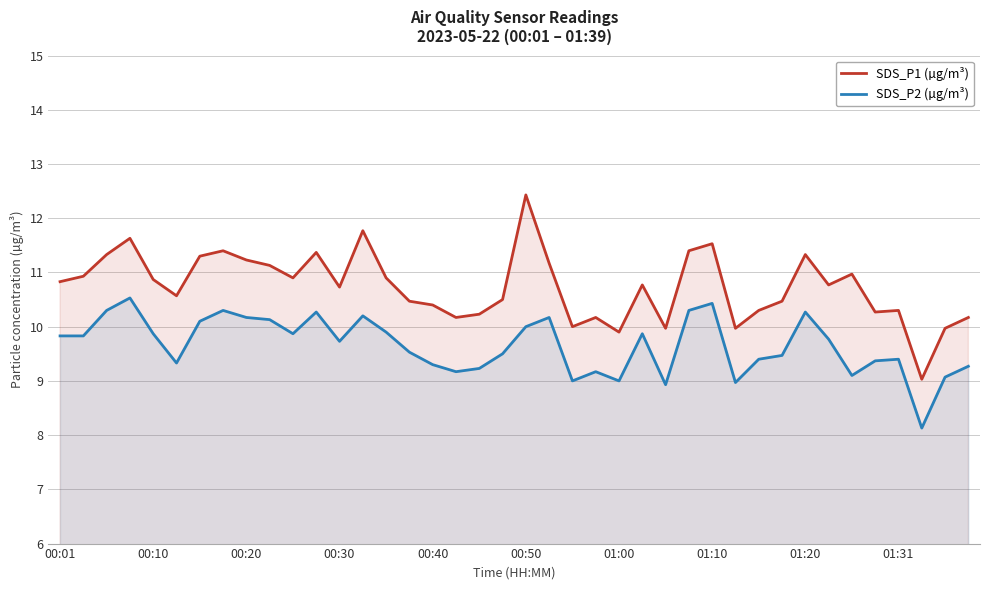

How many values in the SDS_P1 (µg/m³) series are below 10?

5